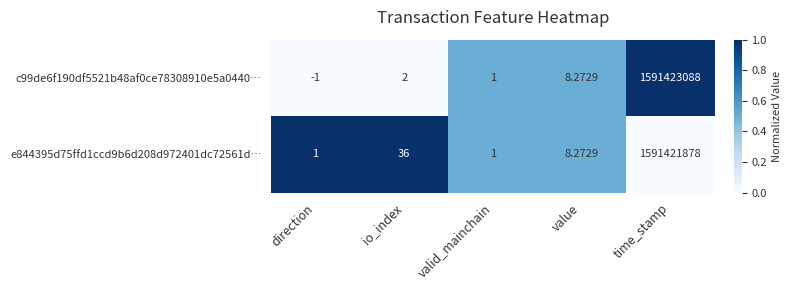

Rank the categories by c99de6f190df5521b48af0ce78308910e5a0440… value from lowest to highest.

direction, valid_mainchain, io_index, value, time_stamp